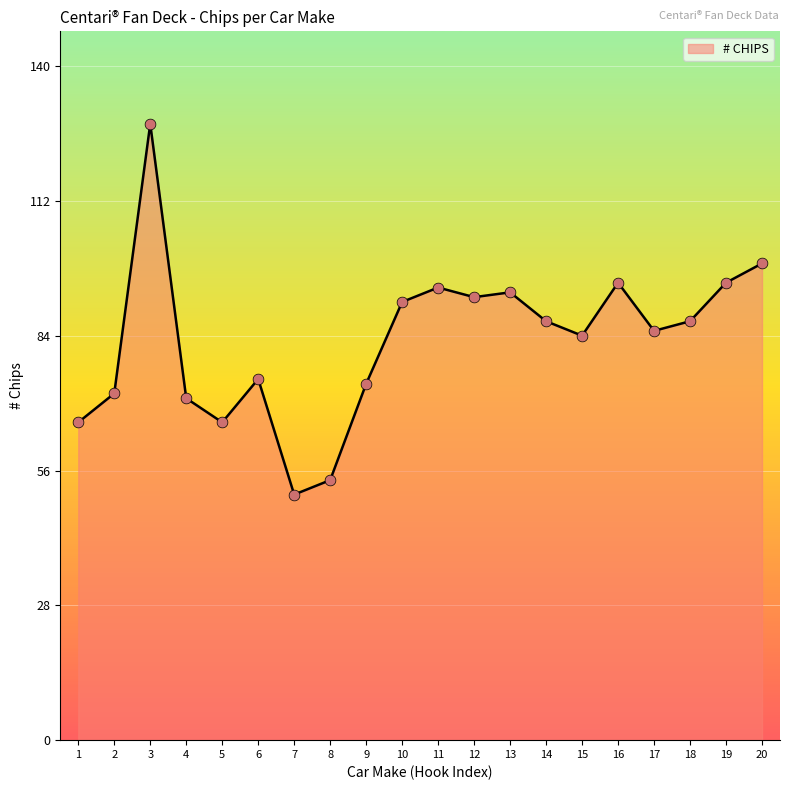

What is the change in value from 1 to 12?

+26